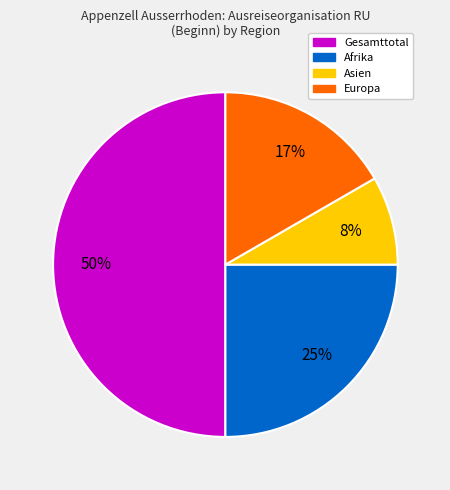

To the nearest percent, what is the difference between the largest and smallest slice percentages?

42%